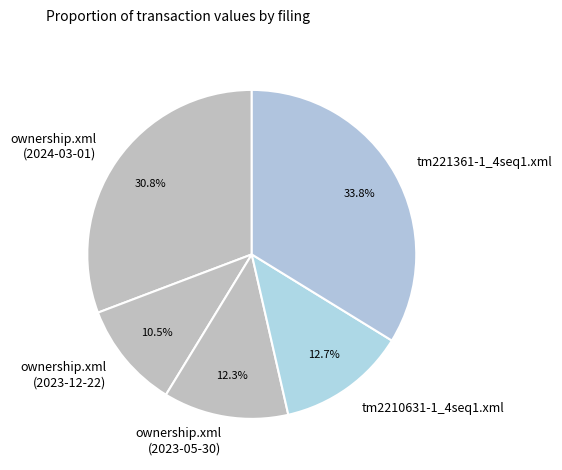

How many slices are in this pie chart?

5